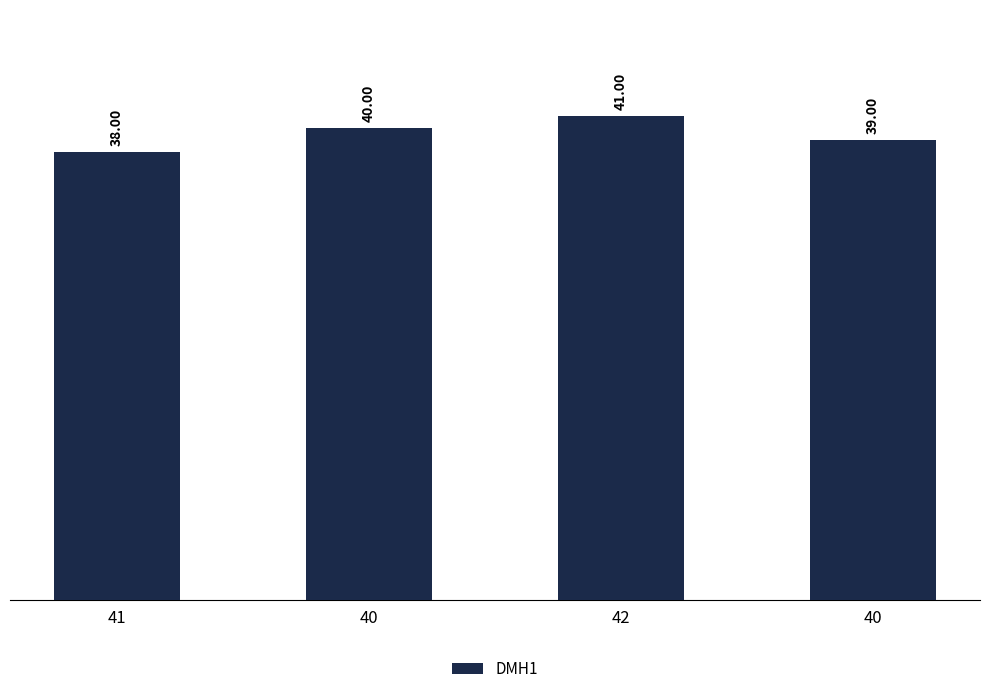

At which label is the value closest to 39?

40